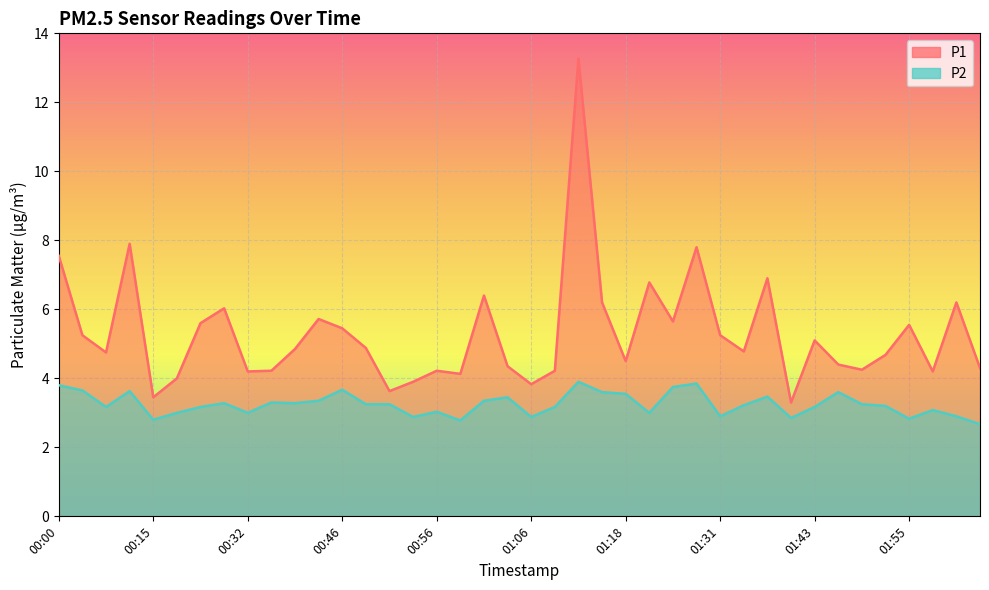

What is the difference between the second highest and second lowest values in the P1 series?

4.5